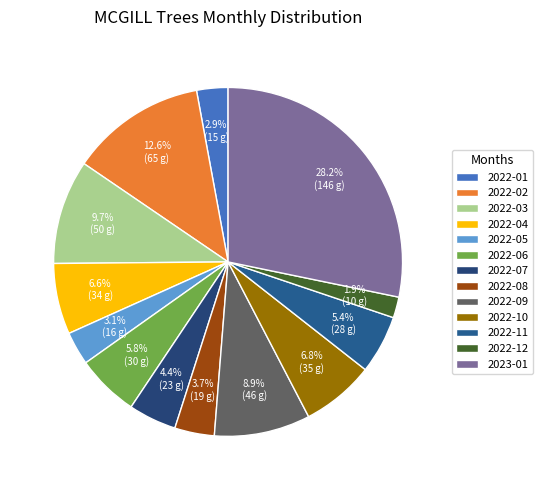

Between 2022-08 and 2022-03, which is larger?

2022-03